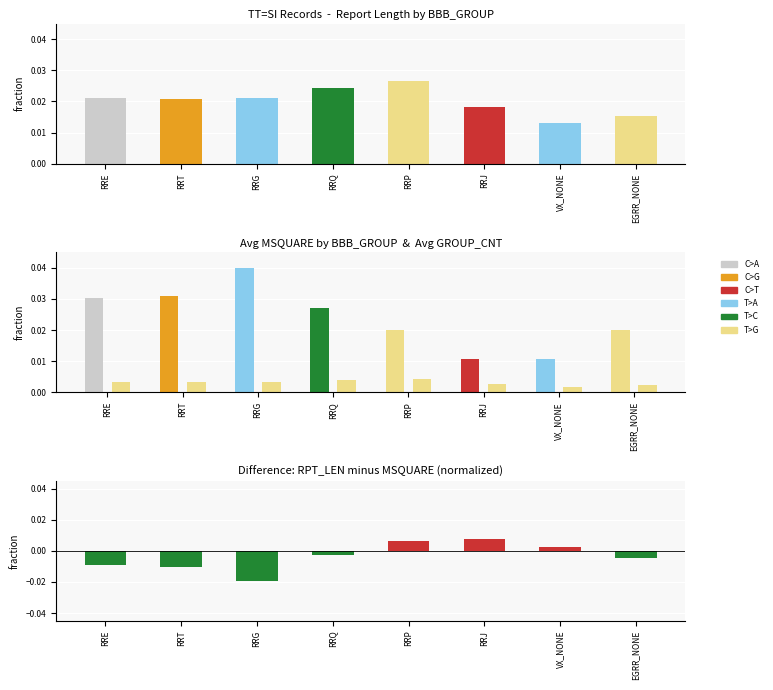

At which category is the sum across all series the highest?

RRP